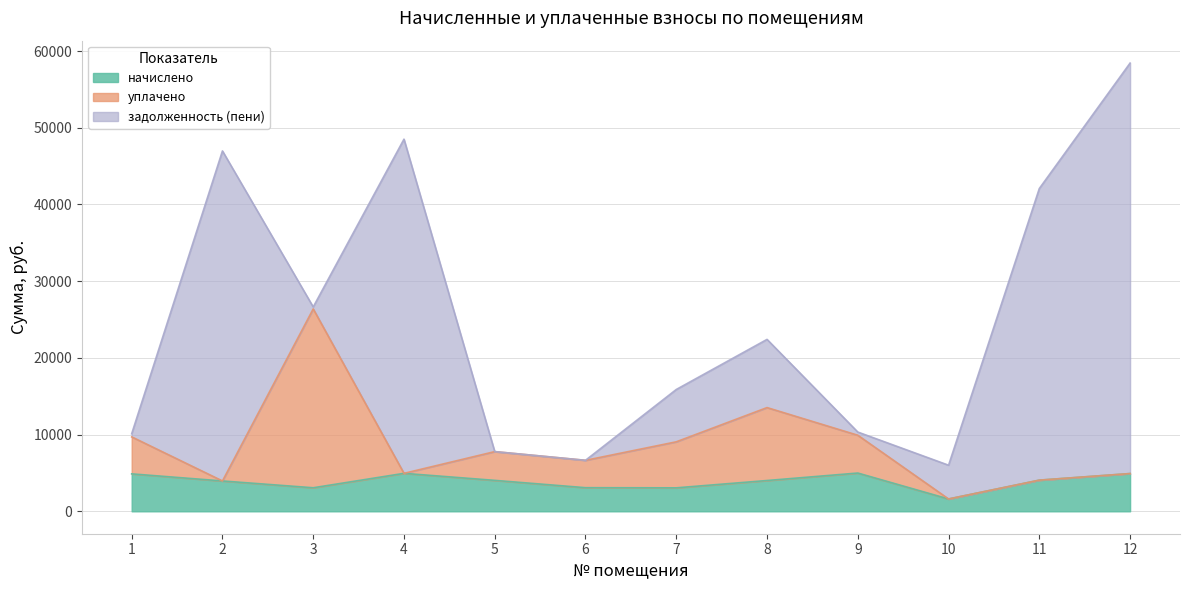

At which category is the sum across all series the highest?

12